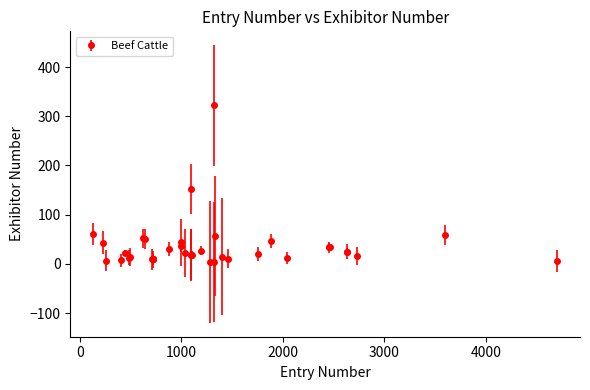

What is the difference between the second highest and second lowest values?

148